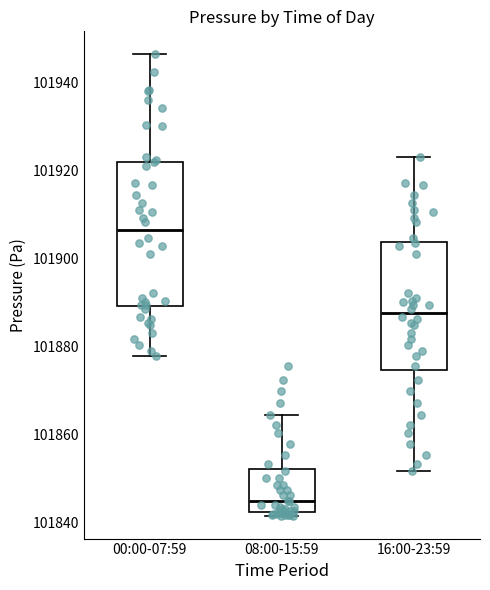

Reading left to right, read every box against the y-axis: the position of its median line, the range the box covers, and the ends of its whiskers. The values are not printed on the chart, so give them approximately, as read against the axis.

00:00-07:59: median 101906, box 101890 to 101922, whiskers 101878 to 101946
08:00-15:59: median 101846, box 101842 to 101852, whiskers 101842 (just below the box's lower edge) to 101864
16:00-23:59: median 101888, box 101874 to 101904, whiskers 101852 to 101922